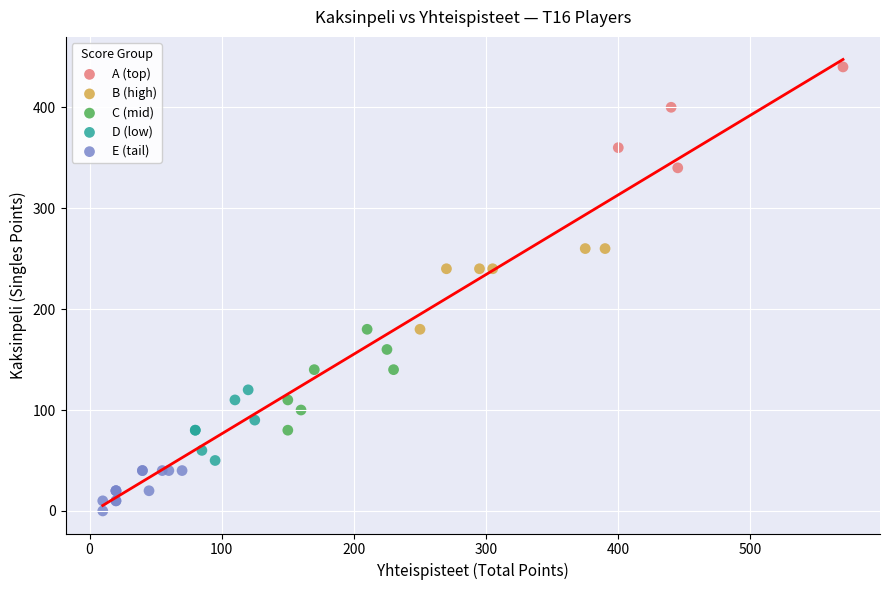

Which series contains the lowest Y value?

E (tail)